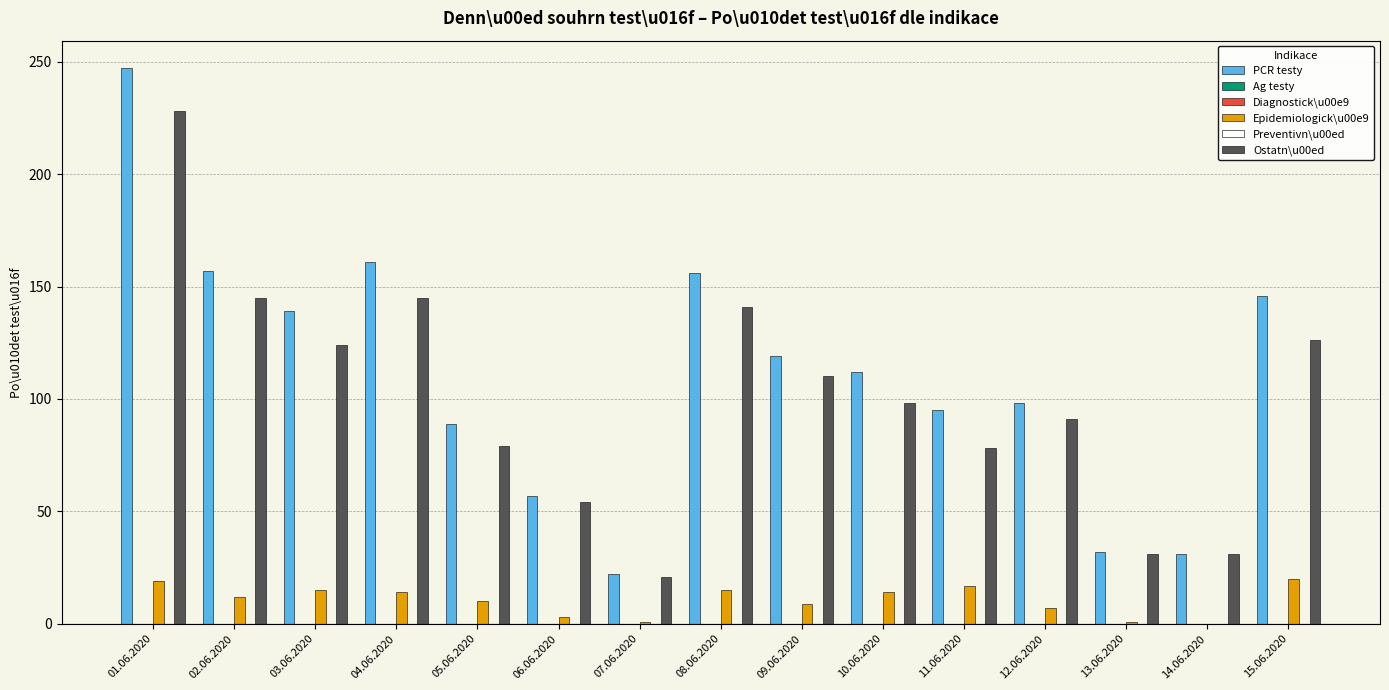

What are all the series names shown in the legend?

PCR testy, Ag testy, Diagnostick\u00e9, Epidemiologick\u00e9, Preventivn\u00ed, Ostatn\u00ed